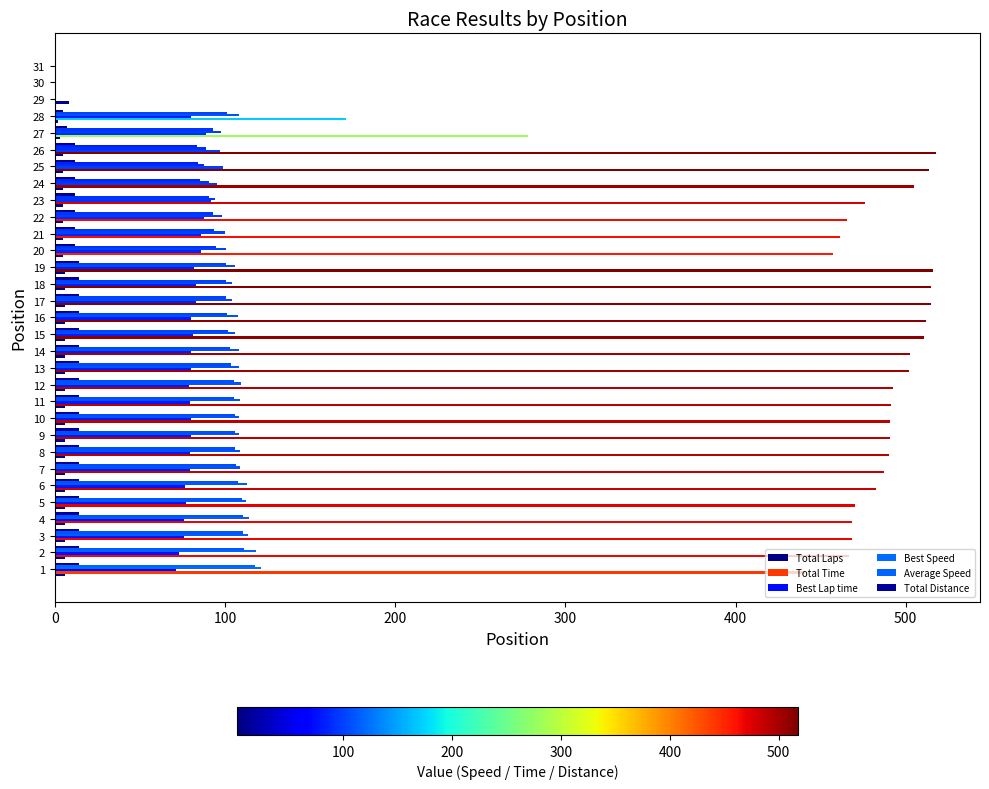

How many data points in Total Time are above 487?

16